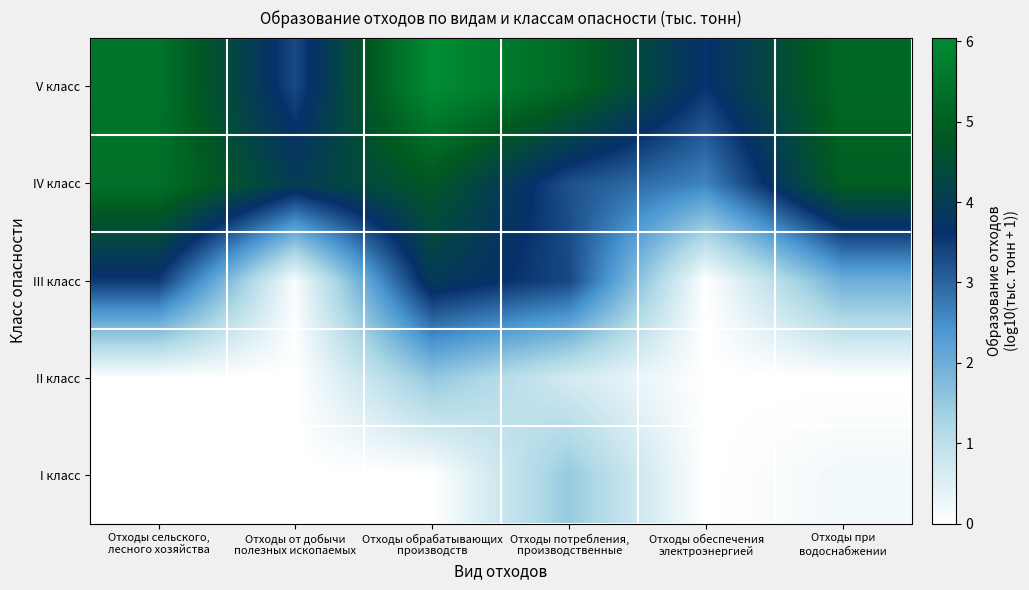

Reading right to left, transcribe all the data shown in this chart.

I класс: Отходы при
водоснабжении=0.2	Отходы обеспечения
электроэнергией=0.0	Отходы потребления,
производственные=1.5	Отходы обрабатывающих
производств=0.0	Отходы от добычи
полезных ископаемых=0.0	Отходы сельского,
лесного хозяйства=0.0
II класс: Отходы при
водоснабжении=0.0	Отходы обеспечения
электроэнергией=0.0	Отходы потребления,
производственные=0.7	Отходы обрабатывающих
производств=1.5	Отходы от добычи
полезных ископаемых=0.0	Отходы сельского,
лесного хозяйства=0.0
III класс: Отходы при
водоснабжении=2.0	Отходы обеспечения
электроэнергией=0.0	Отходы потребления,
производственные=3.4	Отходы обрабатывающих
производств=3.9	Отходы от добычи
полезных ископаемых=0.1	Отходы сельского,
лесного хозяйства=3.5
IV класс: Отходы при
водоснабжении=4.9	Отходы обеспечения
электроэнергией=2.6	Отходы потребления,
производственные=3.2	Отходы обрабатывающих
производств=4.7	Отходы от добычи
полезных ископаемых=4.0	Отходы сельского,
лесного хозяйства=5.4
V класс: Отходы при
водоснабжении=5.2	Отходы обеспечения
электроэнергией=3.6	Отходы потребления,
производственные=5.2	Отходы обрабатывающих
производств=6.0	Отходы от добычи
полезных ископаемых=3.3	Отходы сельского,
лесного хозяйства=5.4